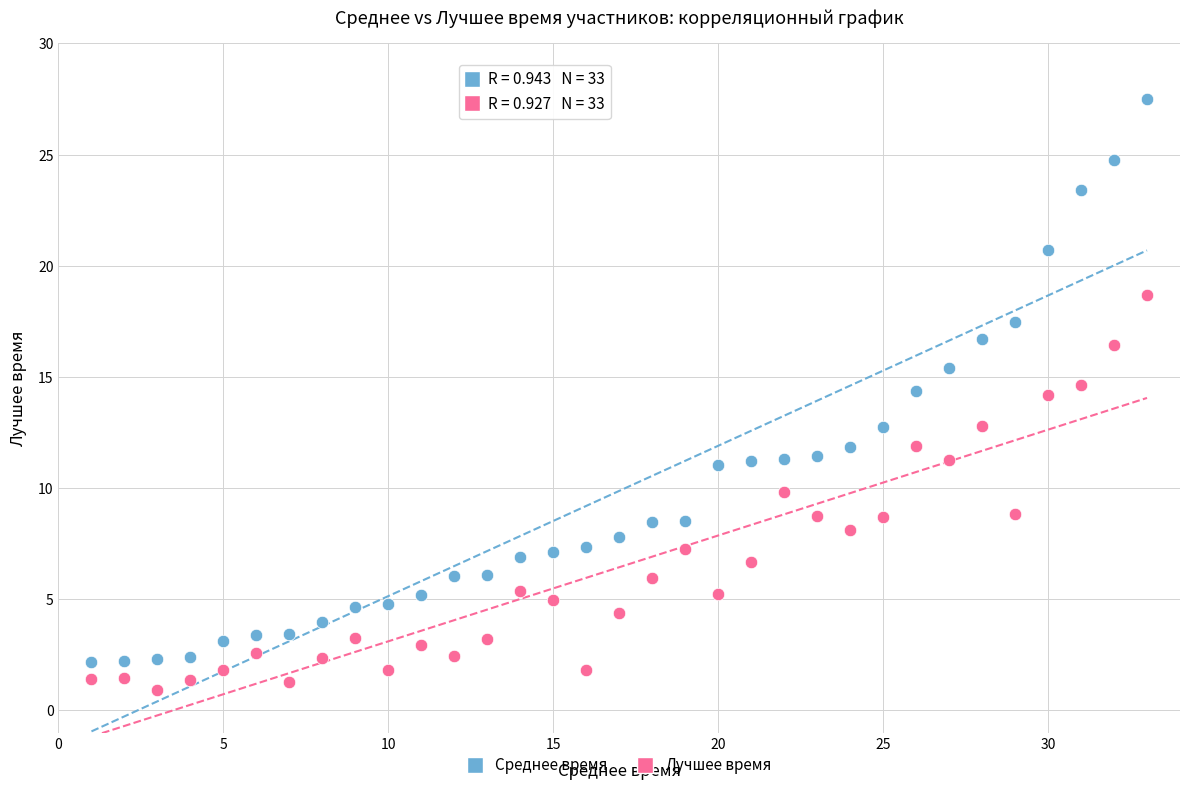

Which series reaches the minimum Y coordinate?

Лучшее время